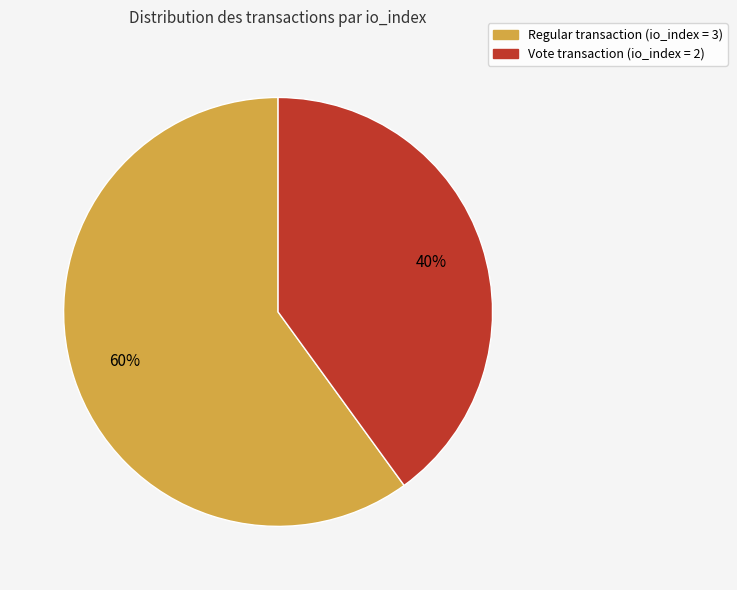

To the nearest percent, what is the average slice percentage?

50%